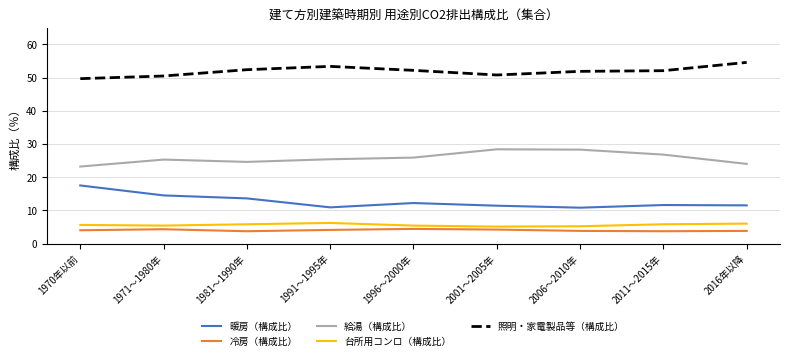

What value does the 暖房（構成比） series have at 1991～1995年?

10.9